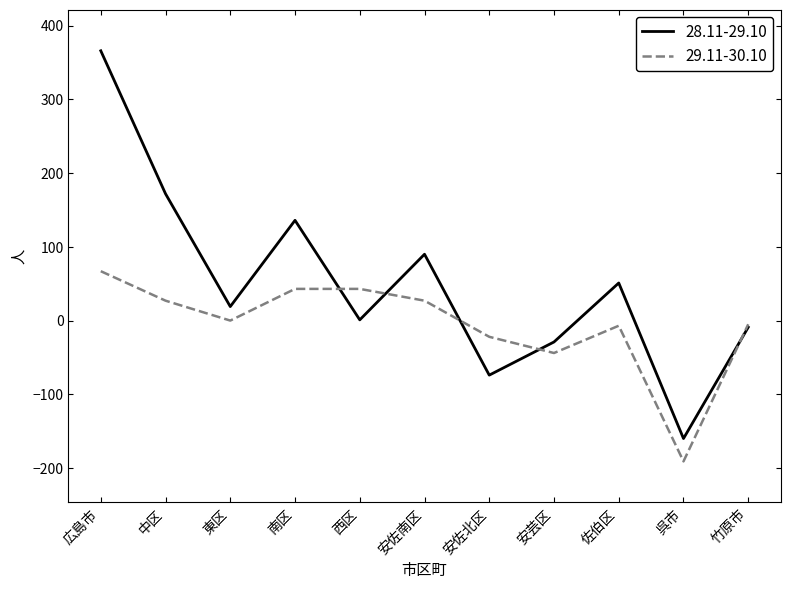

What position from the left is 安芸区?

8